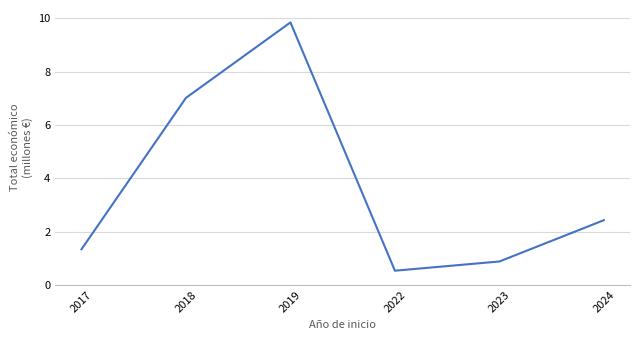

Rank the categories by value from highest to lowest.

2019, 2018, 2024, 2017, 2023, 2022